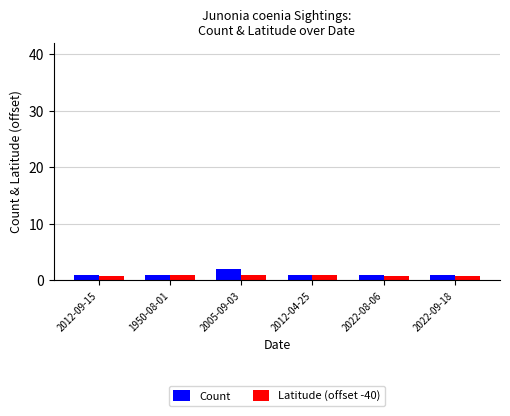

The value of Count at 2012-09-15 is 1.0. True or false?

True